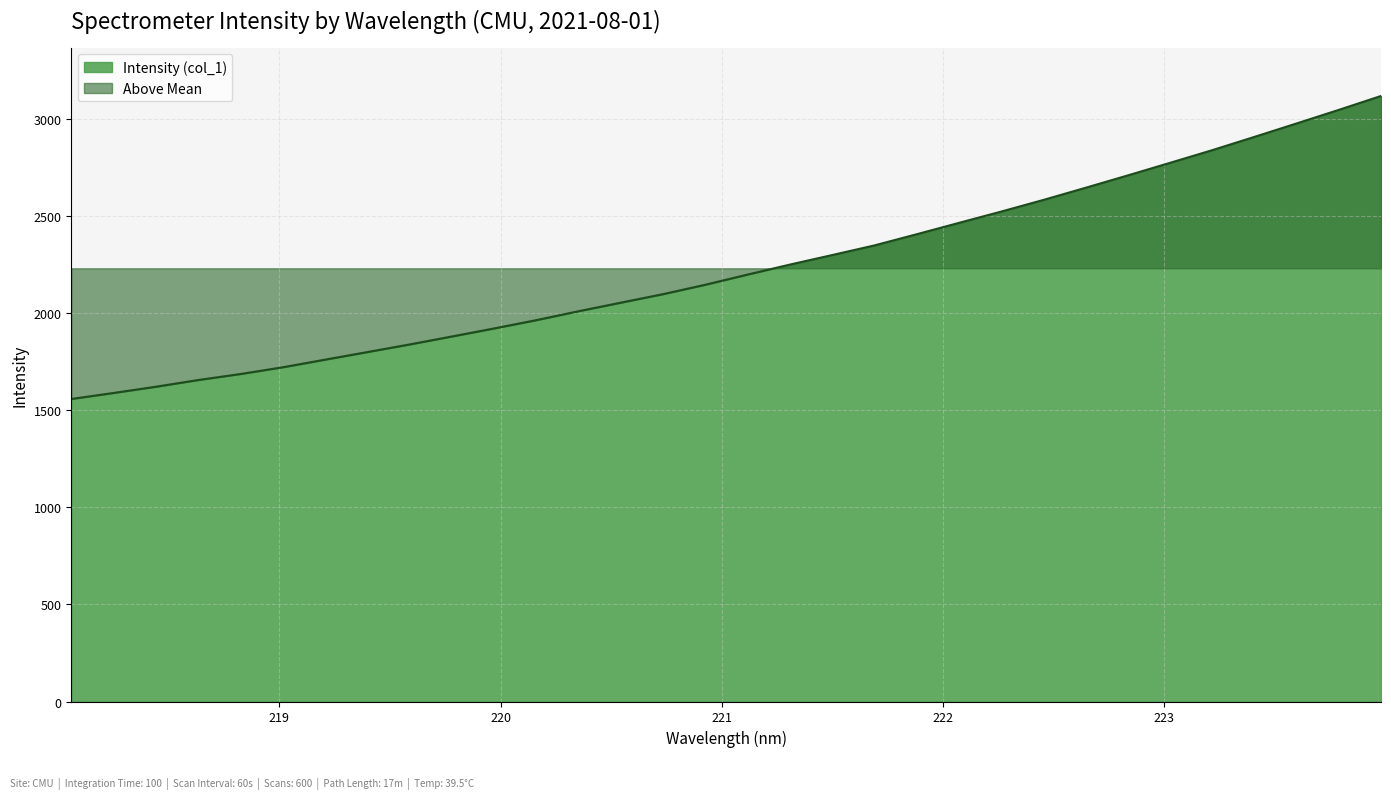

Approximately how many times larger is the value at 218.0596 compared to 223.408?

0.5